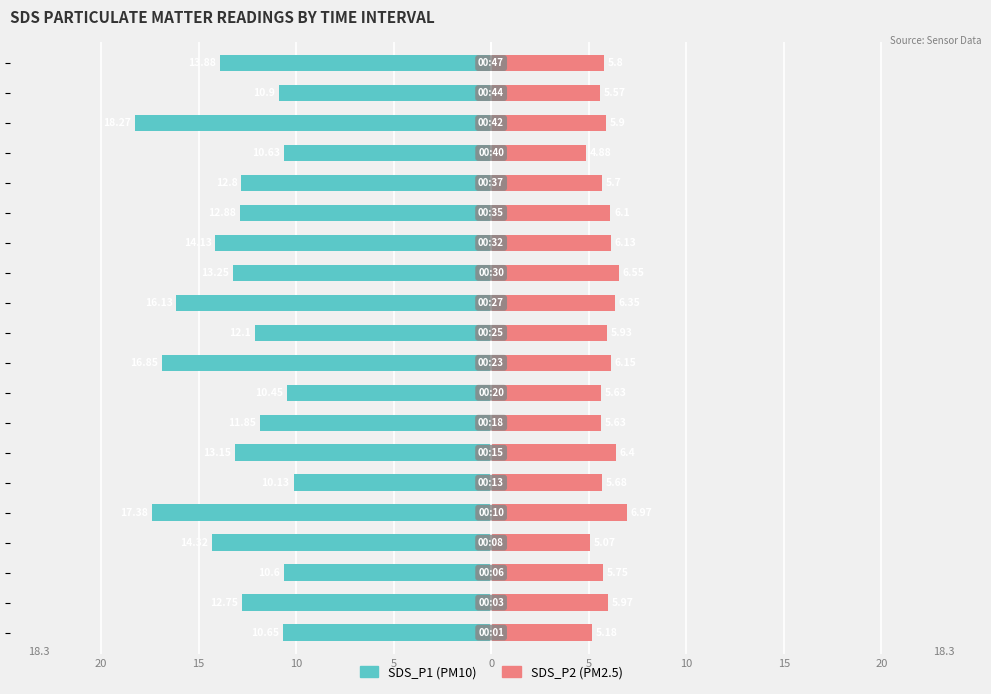

What is the sum of all SDS_P2 (PM2.5) values?

117.3